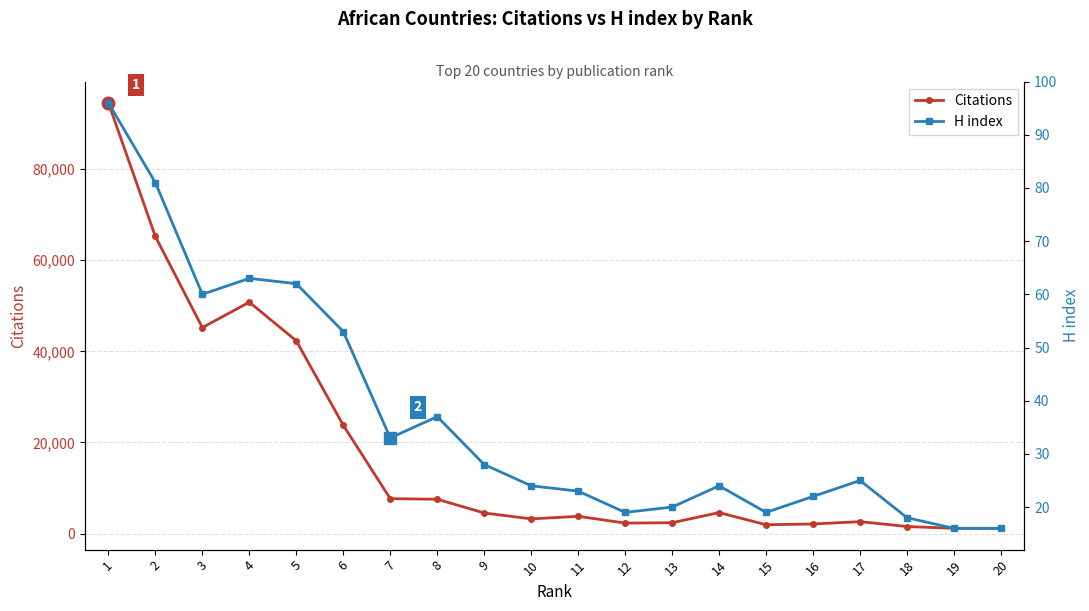

How many lines are shown in the chart?

2